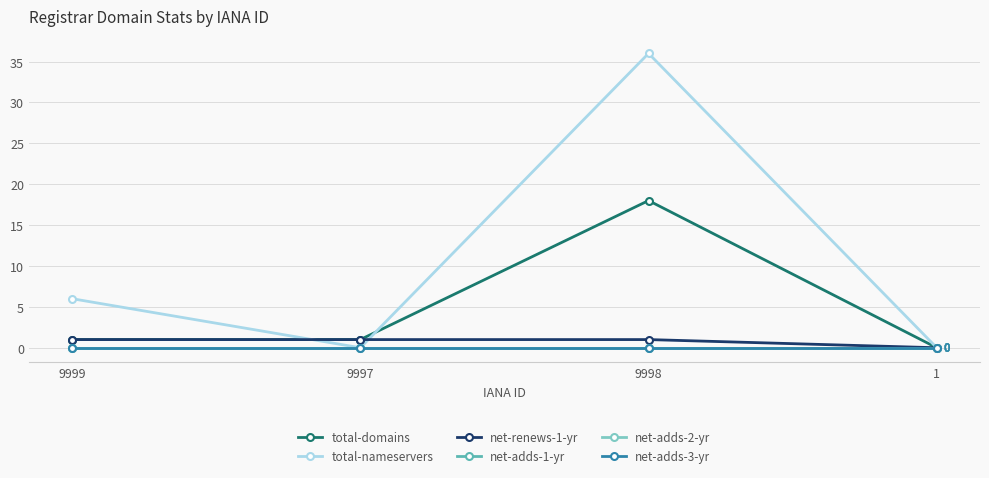

Does the chart have visible grid lines?

Yes